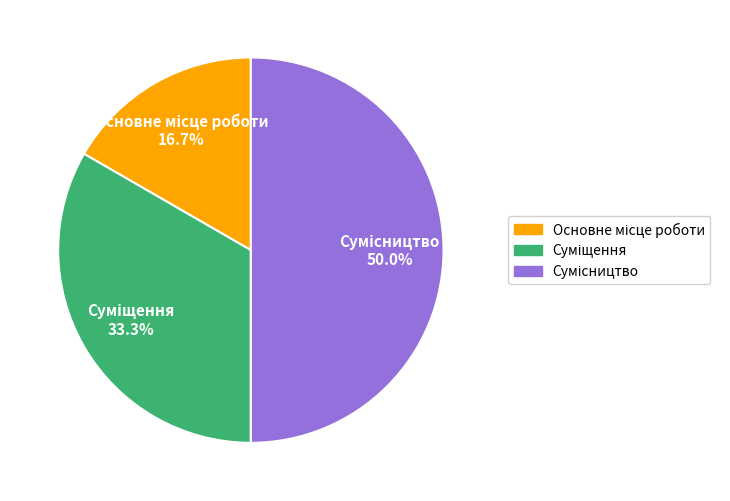

How many segments does this pie chart have?

3